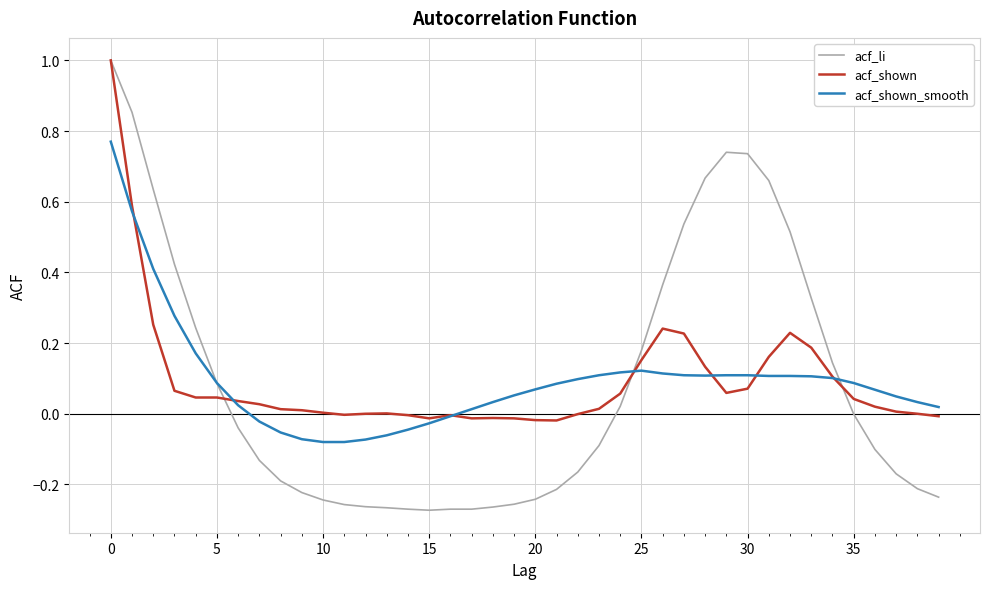

What are all the series names shown in the legend?

acf_li, acf_shown, acf_shown_smooth